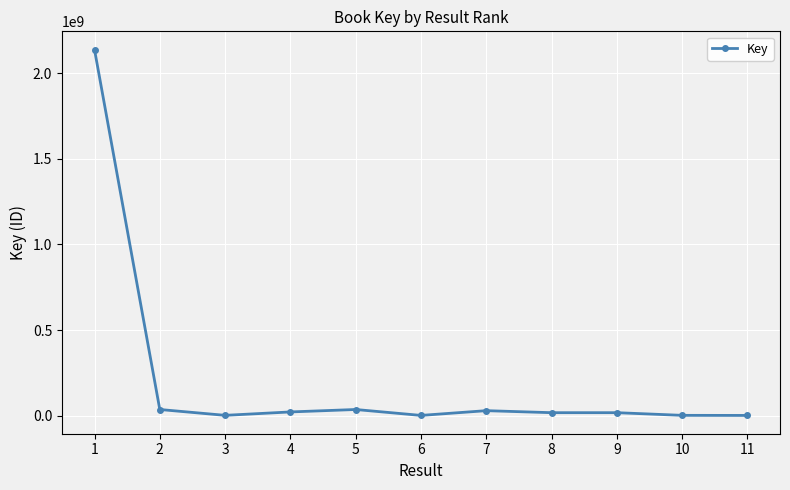

What is the difference between the values at 10 and 1?

2135923669